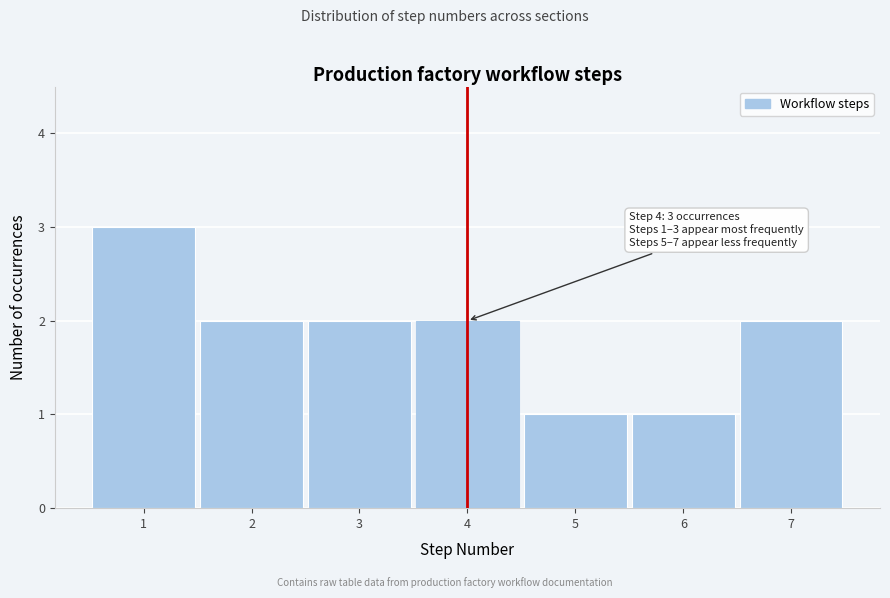

Reading left to right, list all the values displayed in this chart.

1=3	2=2	3=2	4=2	5=1	6=1	7=2